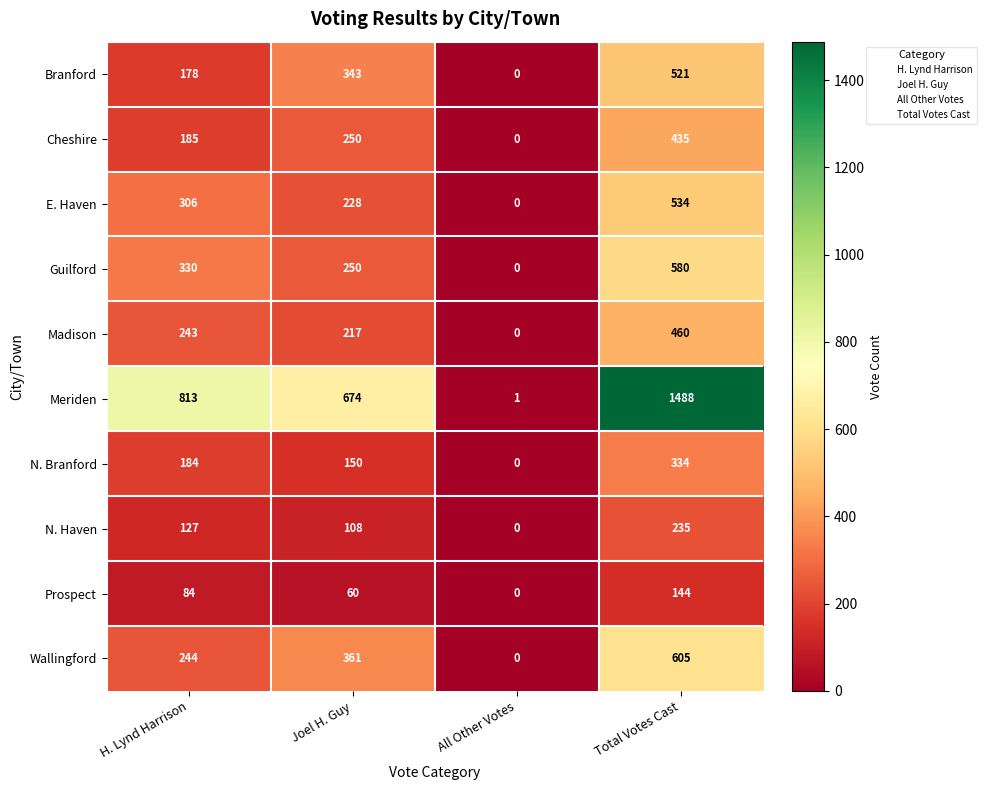

At which category is the sum across all series the highest?

Total Votes Cast